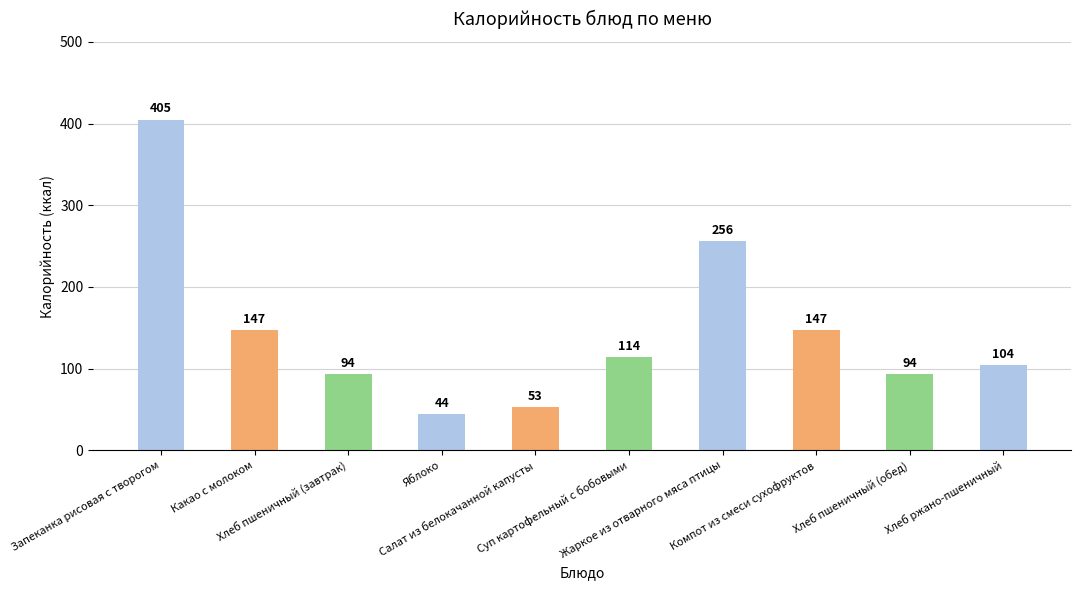

Read the value at Суп картофельный с бобовыми, to the nearest 5.

115